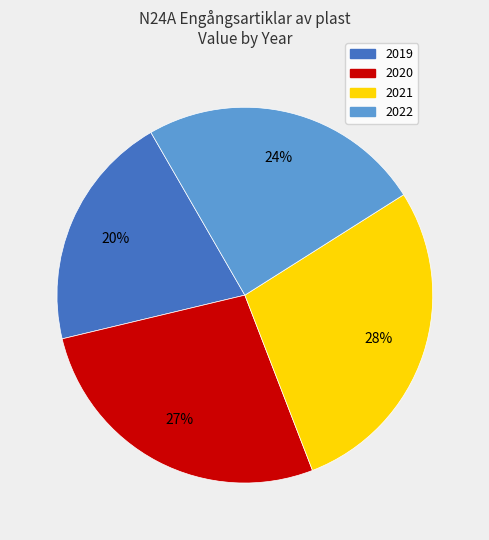

How many slices are in this pie chart?

4